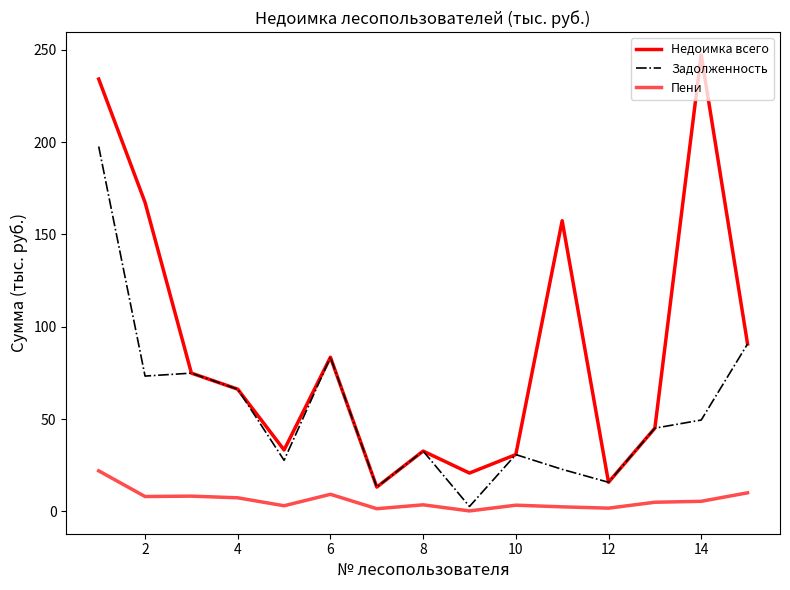

How many lines are shown in the chart?

3